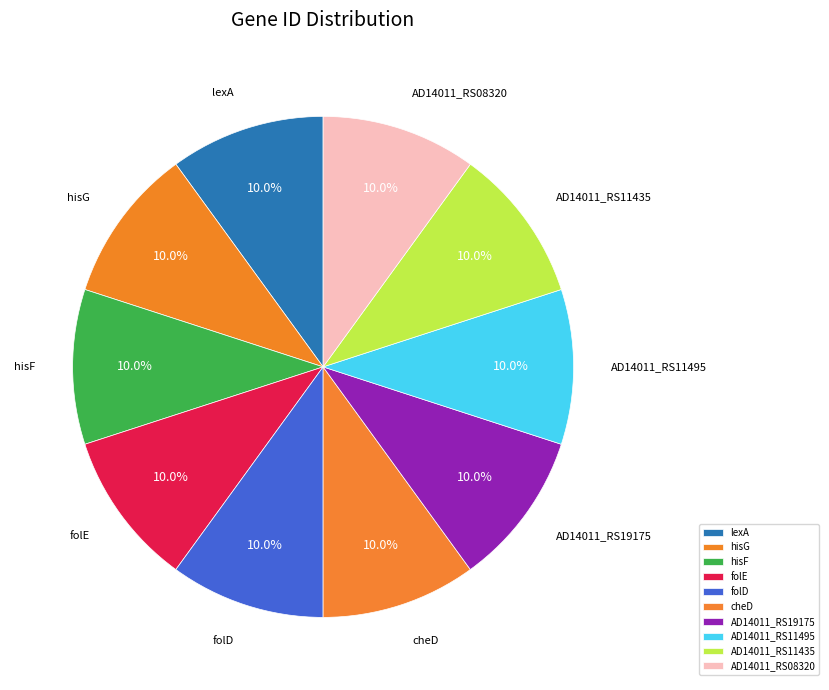

To the nearest percent, what percentage of the pie is lexA?

10%